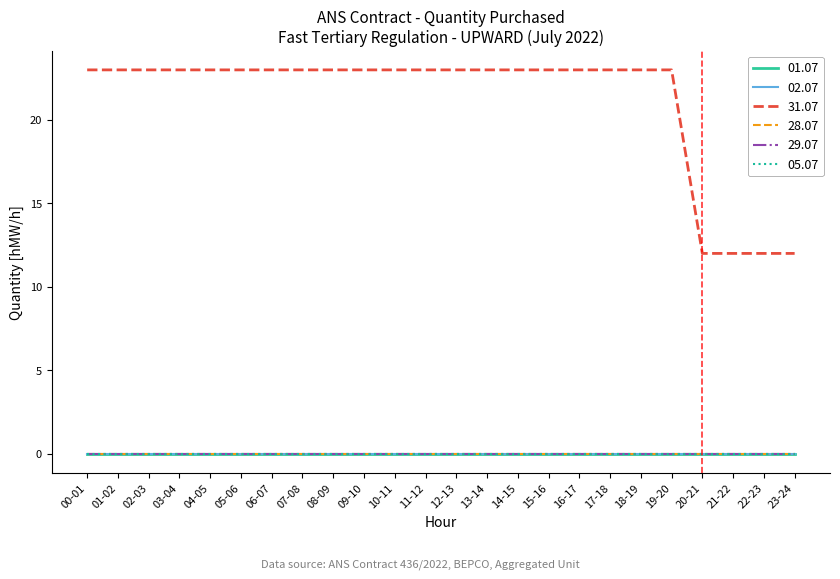

Does the chart display data point markers on the line(s)?

No